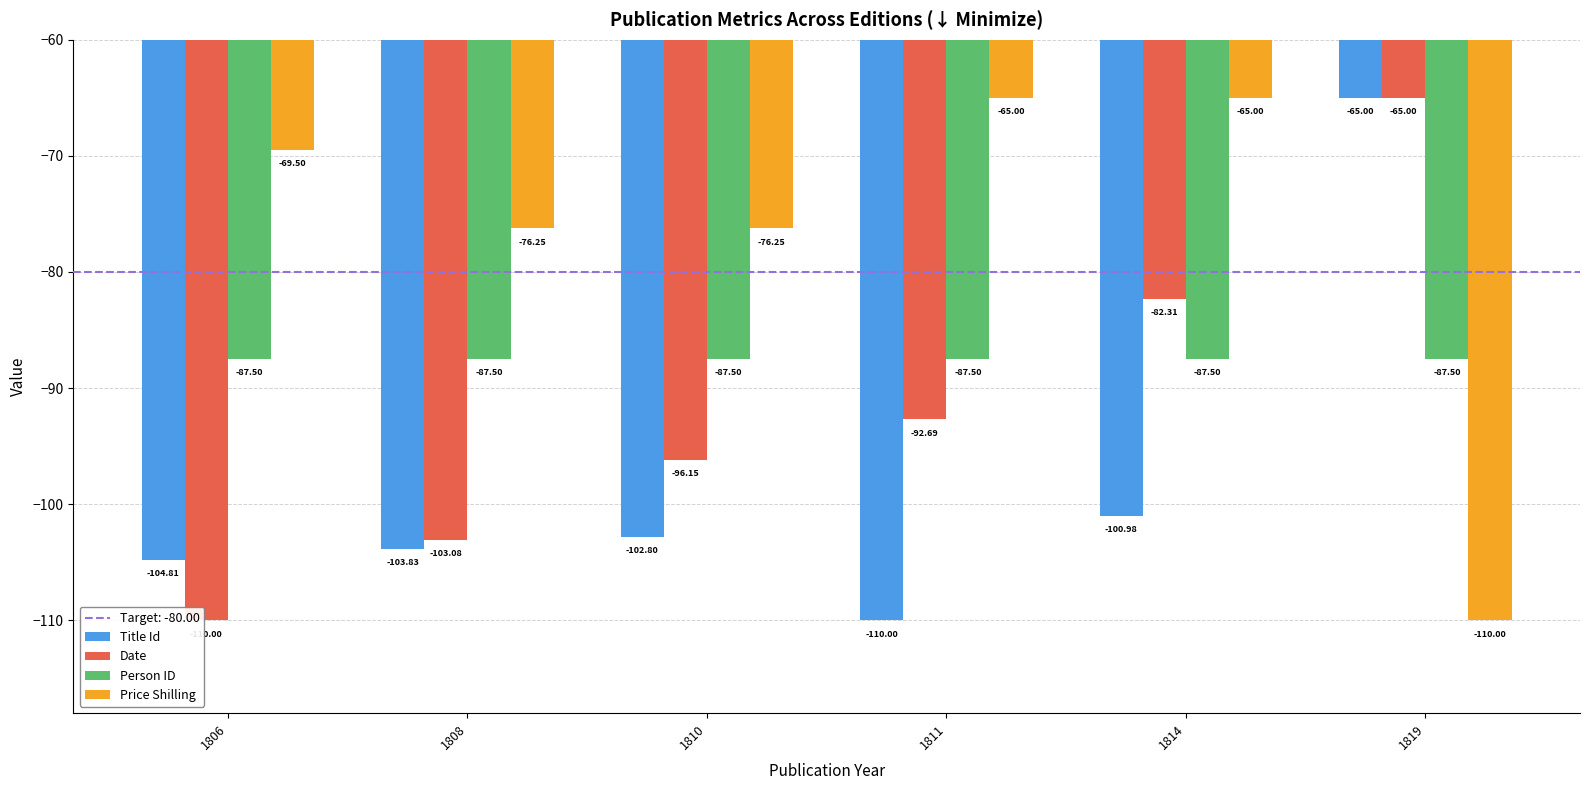

What is the difference between the maximum and minimum values in the Title Id series?

45.0